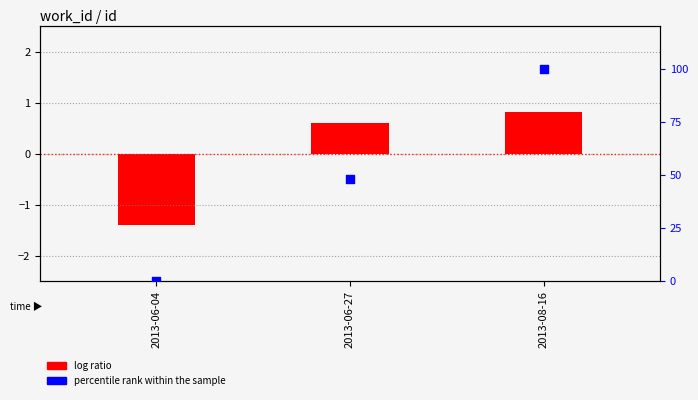

Which series has the largest total across all categories?

percentile rank within the sample